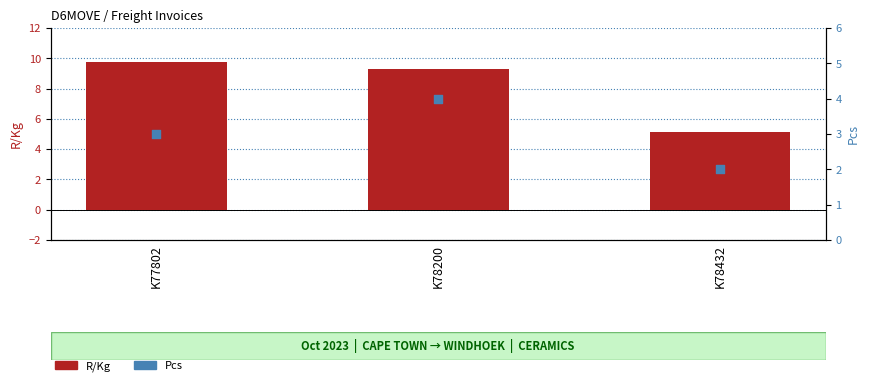

Which series contains the highest Y value?

R/Kg